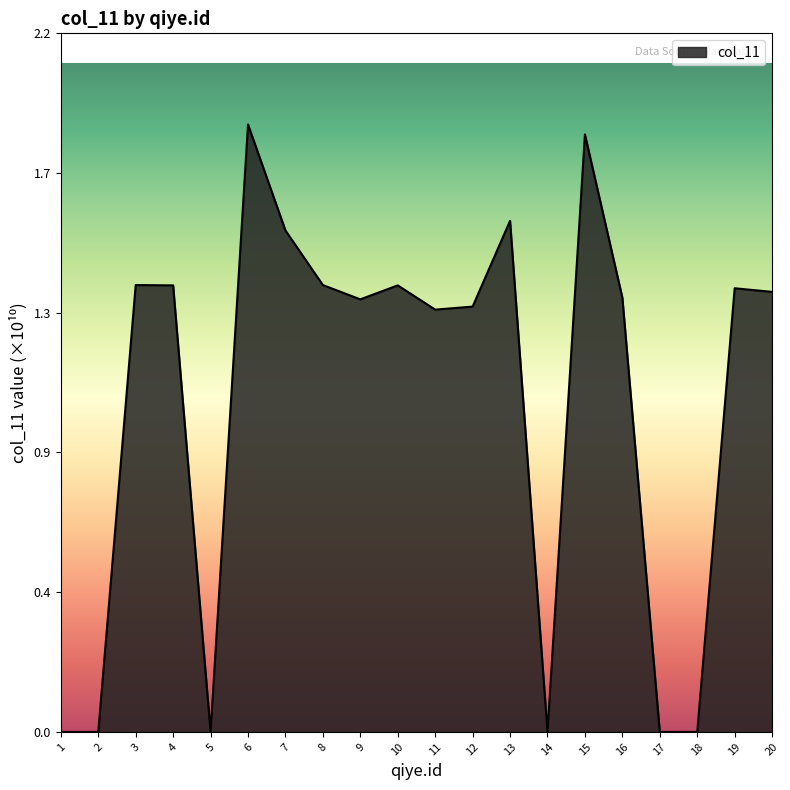

How many interior local valleys (lower than both neighbors) does the data have?

4